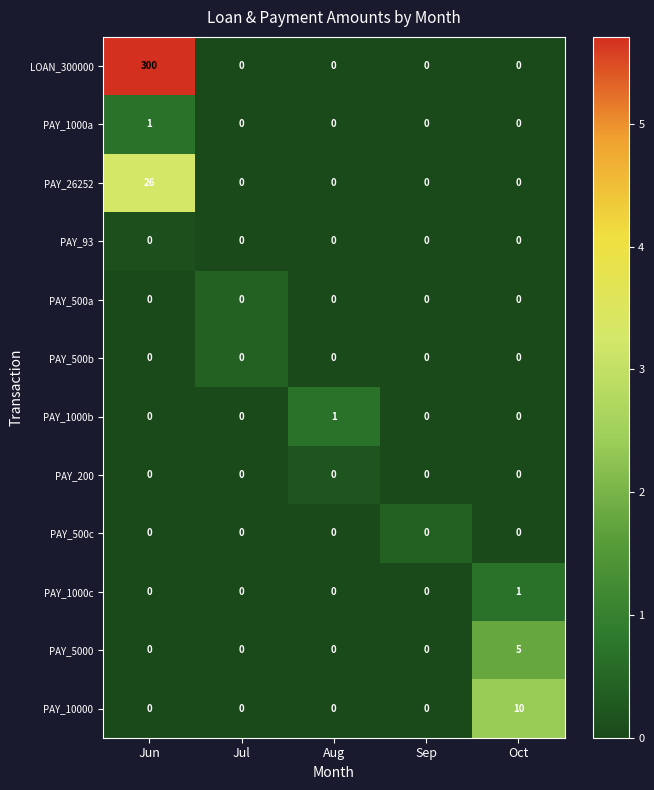

What is the approximate value of PAY_26252 at Jun?

26